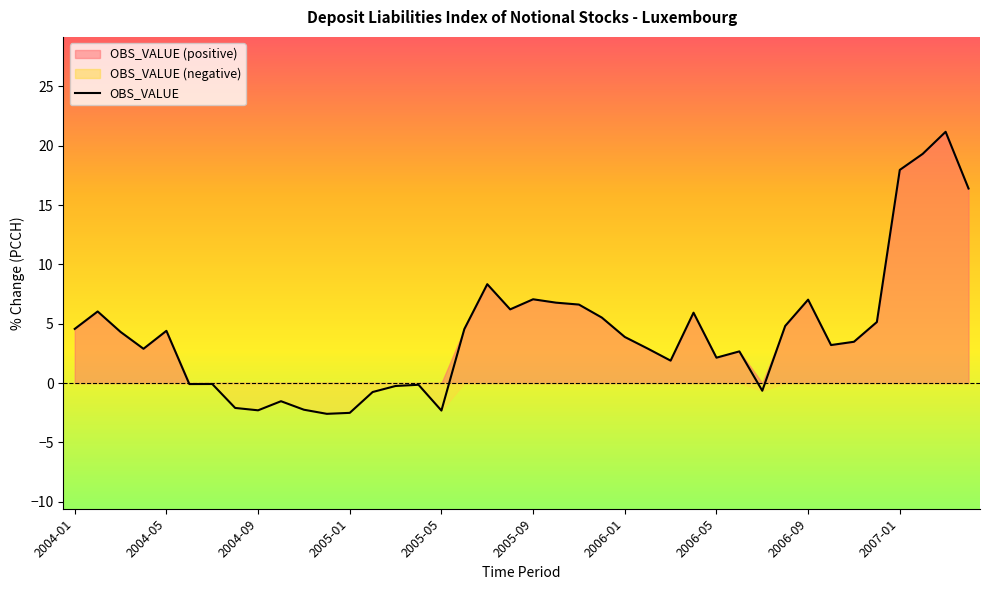

Reading right to left, extract all data points from this chart.

16.4	21.2	19.3	18.0	5.1	3.5	3.2	7.0	4.8	-0.7	2.7	2.1	5.9	1.9	2.9	3.9	5.5	6.6	6.8	7.1	6.2	8.3	4.6	-2.3	-0.1	-0.2	-0.8	-2.5	-2.6	-2.3	-1.5	-2.3	-2.1	-0.1	-0.1	4.4	2.9	4.3	6.0	4.6